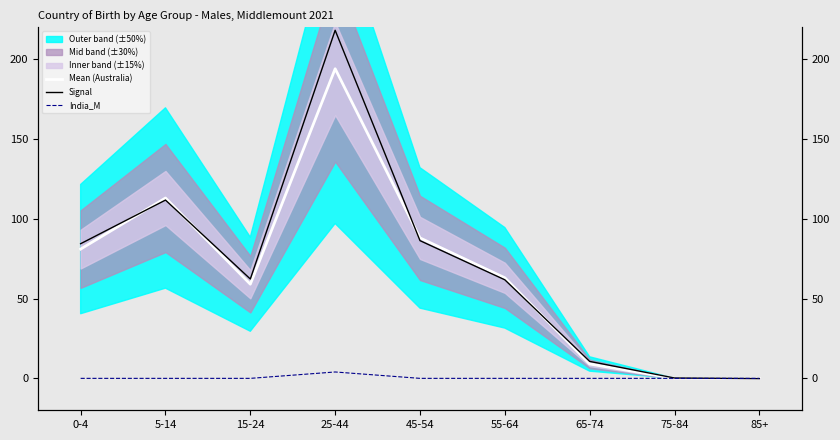

True or false: Mean (Australia) has a value of 113.0 at 5-14.

True